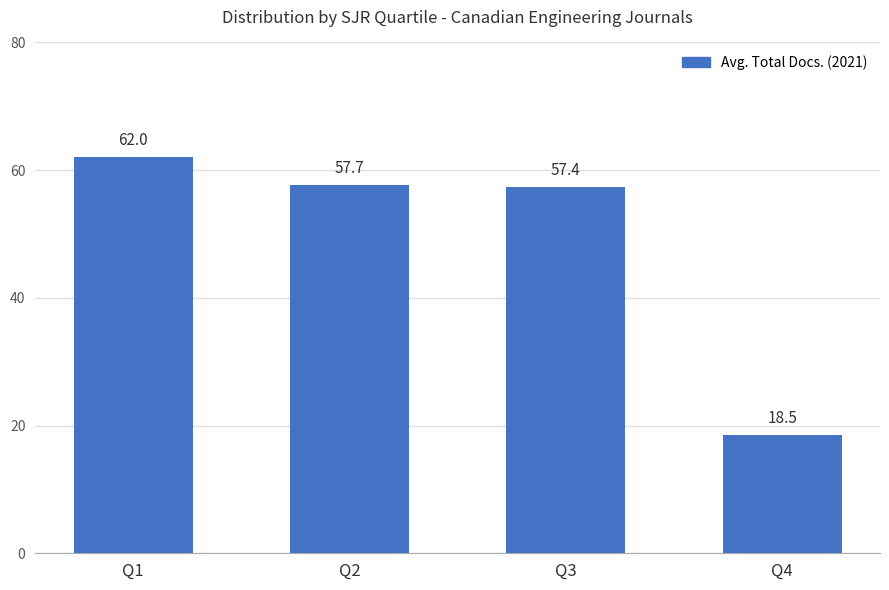

Reading left to right, list all the values displayed in this chart.

Q1=62.0	Q2=57.7	Q3=57.4	Q4=18.5